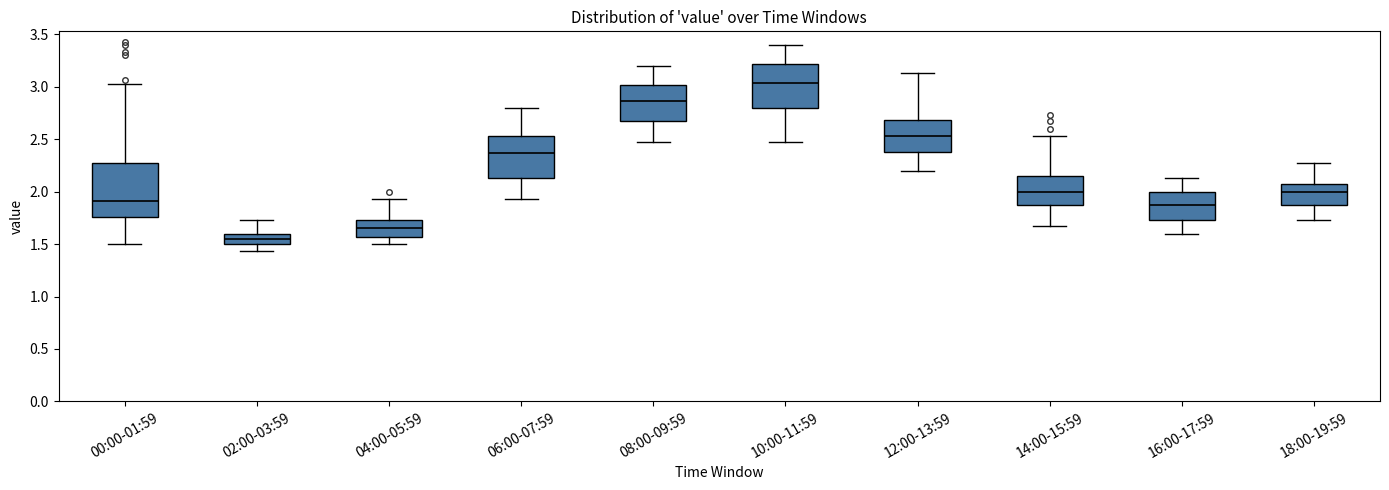

Reading left to right, transcribe this box plot: for each box, give where its median line is, the range the box spans, and where its two whiskers end, as read against the y-axis. The values are not printed on the chart, so give them approximately, as read against the axis.

00:00-01:59: median 1.90, box 1.75 to 2.30, whiskers 1.50 to 3.05
02:00-03:59: median 1.55, box 1.50 to 1.60, whiskers 1.45 to 1.75
04:00-05:59: median 1.65, box 1.55 to 1.75, whiskers 1.50 to 1.95
06:00-07:59: median 2.35, box 2.15 to 2.55, whiskers 1.95 to 2.80
08:00-09:59: median 2.85, box 2.65 to 3.00, whiskers 2.45 to 3.20
10:00-11:59: median 3.05, box 2.80 to 3.20, whiskers 2.45 to 3.40
12:00-13:59: median 2.55, box 2.40 to 2.70, whiskers 2.20 to 3.15
14:00-15:59: median 2.00, box 1.85 to 2.15, whiskers 1.65 to 2.55
16:00-17:59: median 1.85, box 1.75 to 2.00, whiskers 1.60 to 2.15
18:00-19:59: median 2.00, box 1.85 to 2.05, whiskers 1.75 to 2.25